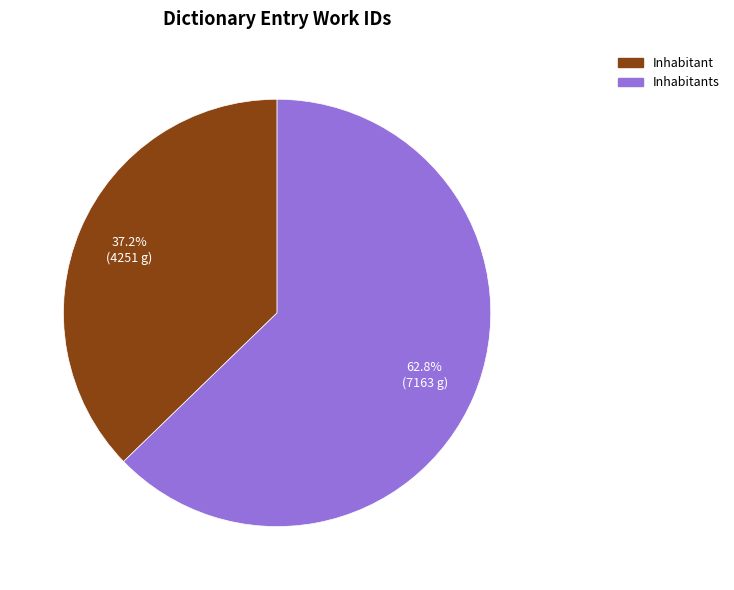

Does any single category account for the majority?

Yes